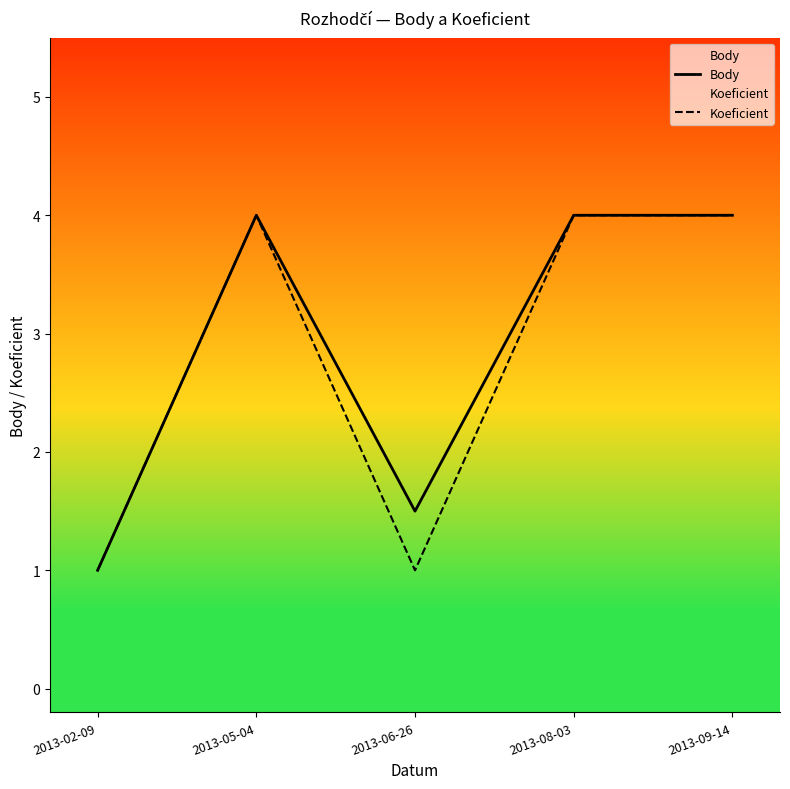

What is the approximate value of Body at 2013-09-14?

4.0